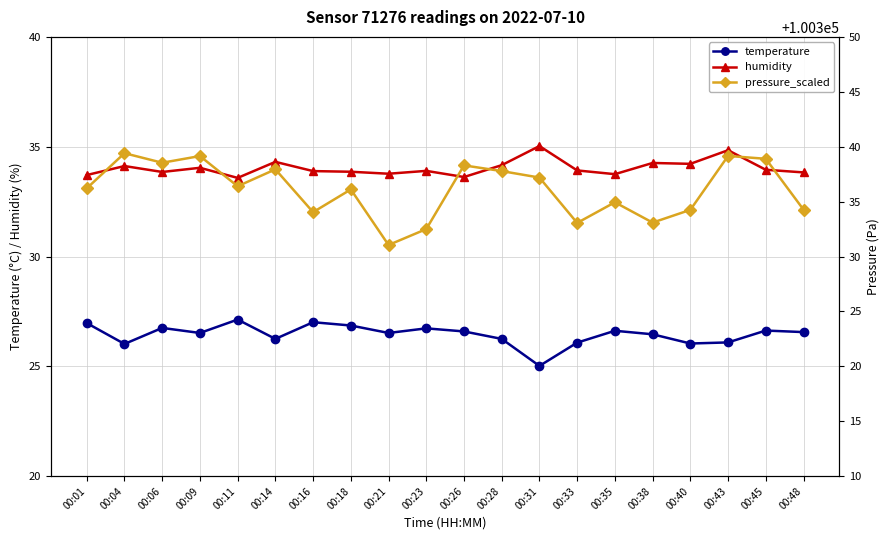

True or false: humidity has a value of 20.9 at 00:01.

False